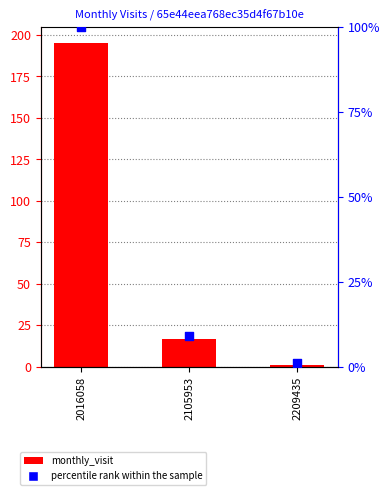

At how many categories does at least one series exceed 1?

2